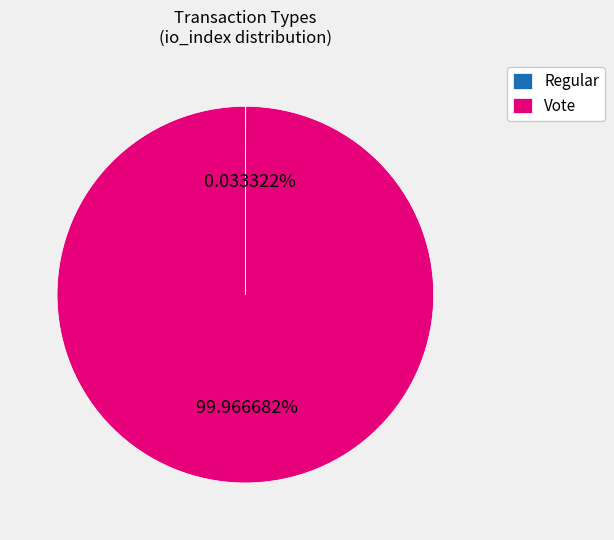

Which category has the biggest portion of the pie?

Vote